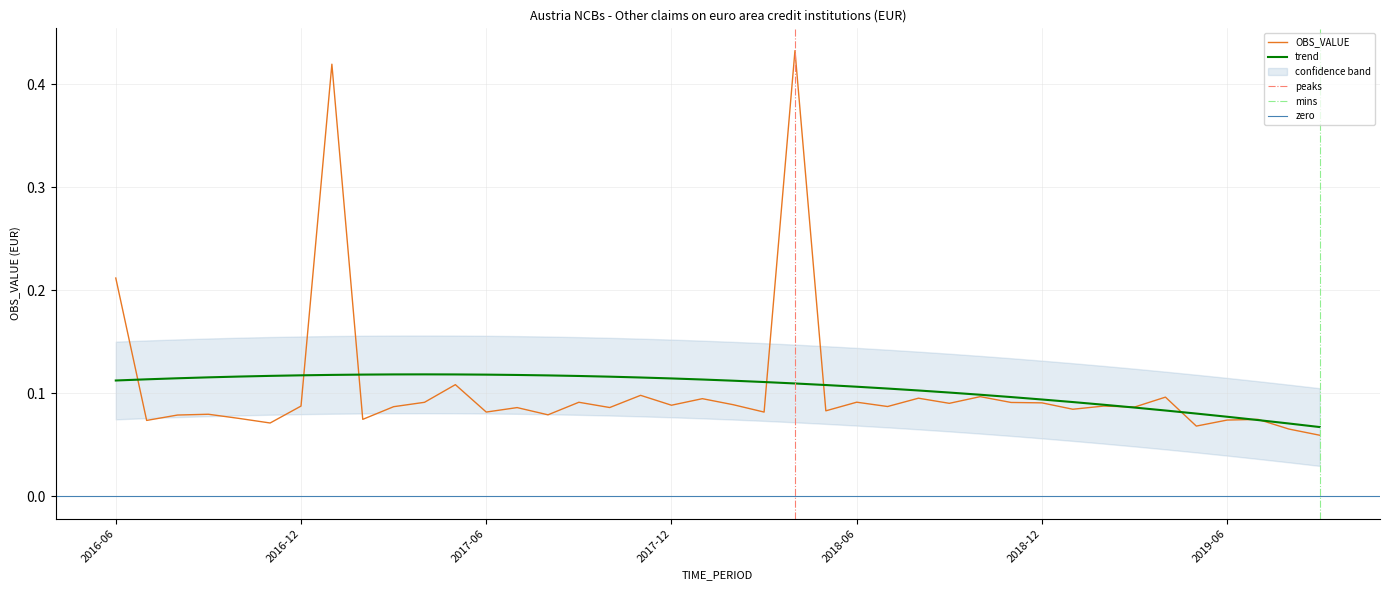

Rank the categories by value from lowest to highest.

2019-09, 2019-08, 2019-05, 2016-11, 2016-07, 2019-06, 2019-07, 2017-02, 2016-10, 2016-08, 2017-08, 2016-09, 2018-03, 2017-06, 2018-05, 2019-01, 2017-07, 2017-10, 2019-03, 2017-03, 2018-07, 2016-12, 2019-02, 2017-12, 2018-02, 2018-09, 2018-12, 2018-11, 2017-04, 2017-09, 2018-06, 2018-01, 2018-08, 2019-04, 2018-10, 2017-11, 2017-05, 2016-06, 2017-01, 2018-04